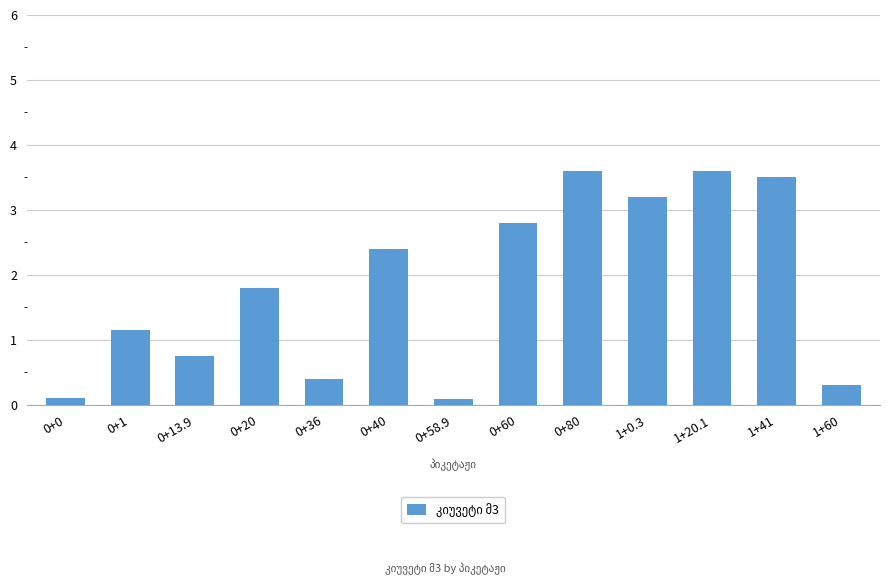

What is the difference between the maximum and minimum values?

3.5